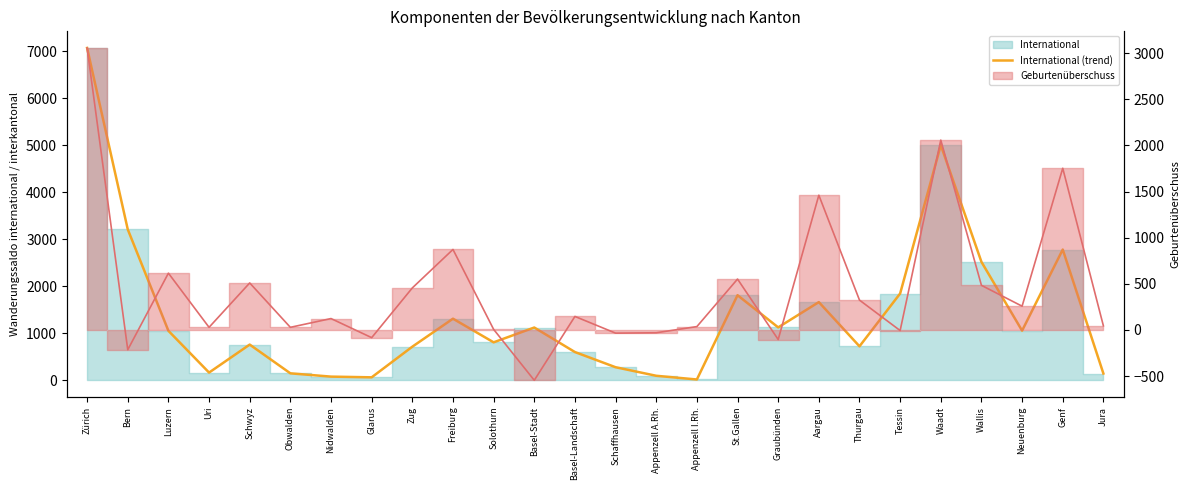

Rank the categories by value from highest to lowest.

Zürich, Waadt, Bern, Genf, Wallis, Tessin, St.Gallen, Aargau, Freiburg, Graubünden, Basel-Stadt, Neuenburg, Luzern, Solothurn, Schwyz, Thurgau, Zug, Basel-Landschaft, Schaffhausen, Uri, Obwalden, Jura, Appenzell A.Rh., Nidwalden, Glarus, Appenzell I.Rh.